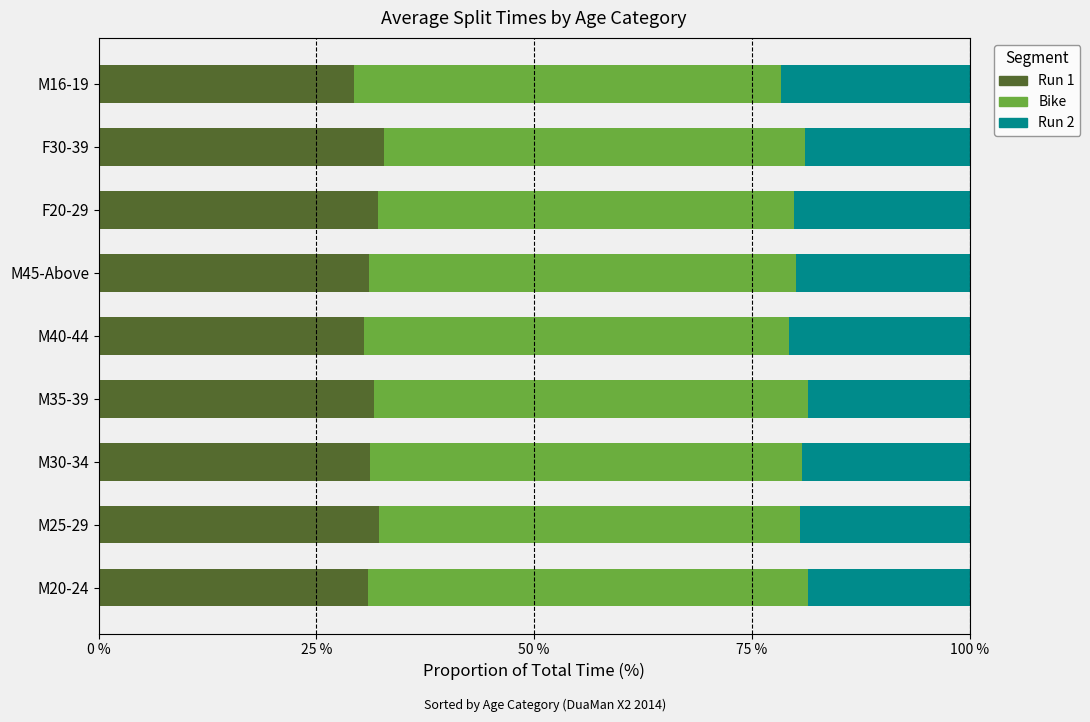

What is the minimum value for Run 1?

29.3